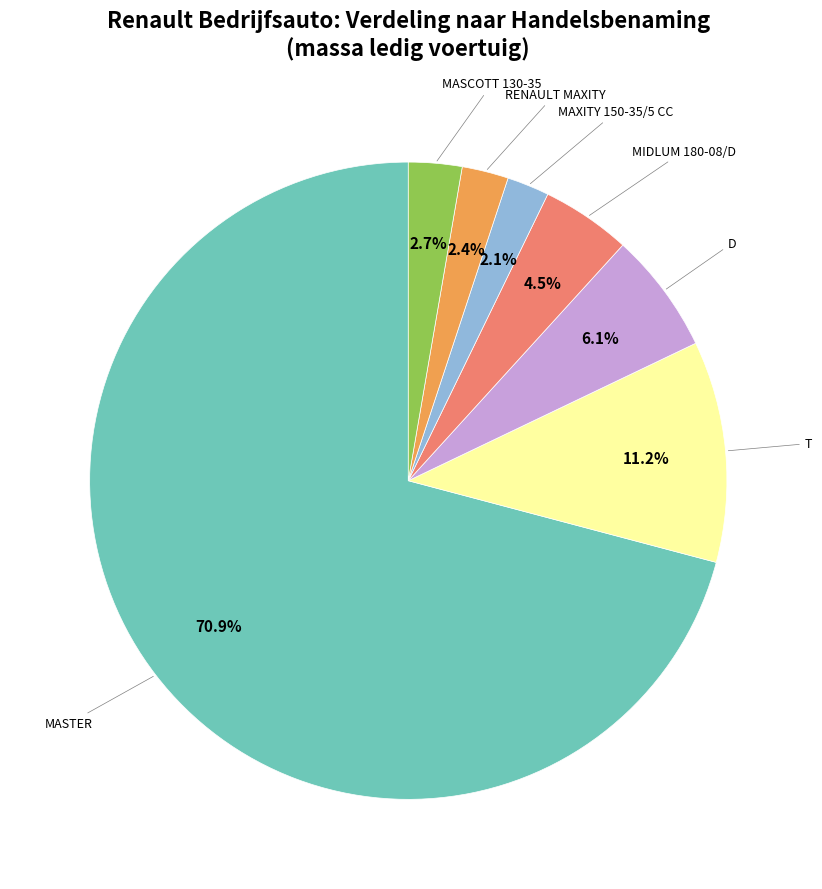

Is there a majority slice in this chart?

Yes